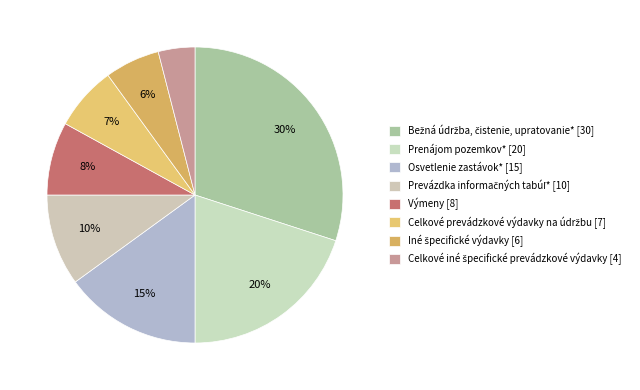

To the nearest percent, what is the difference between the Prenájom pozemkov* and Výmeny slice percentages?

12%